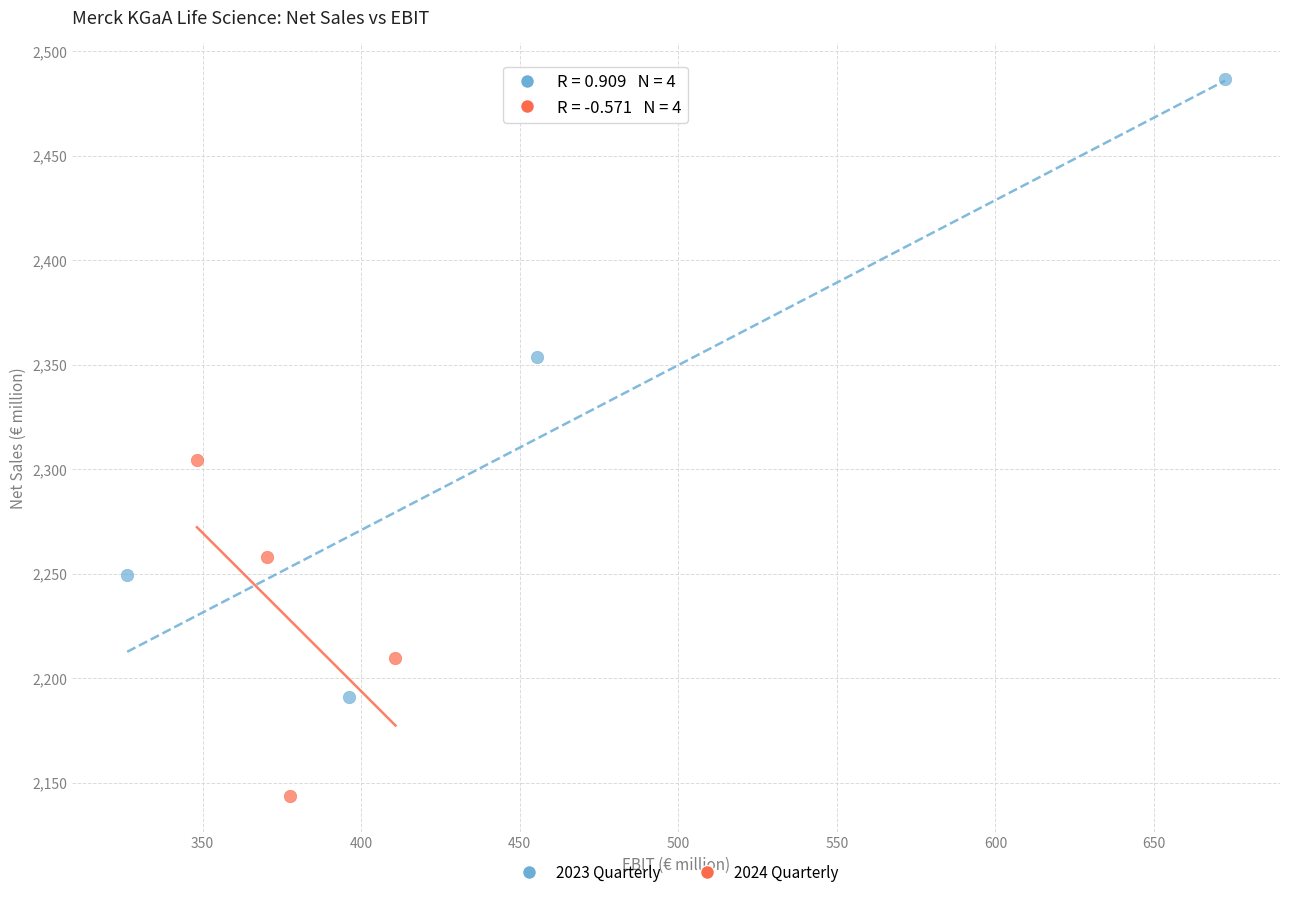

Which series reaches the maximum Y coordinate?

2023 Quarterly